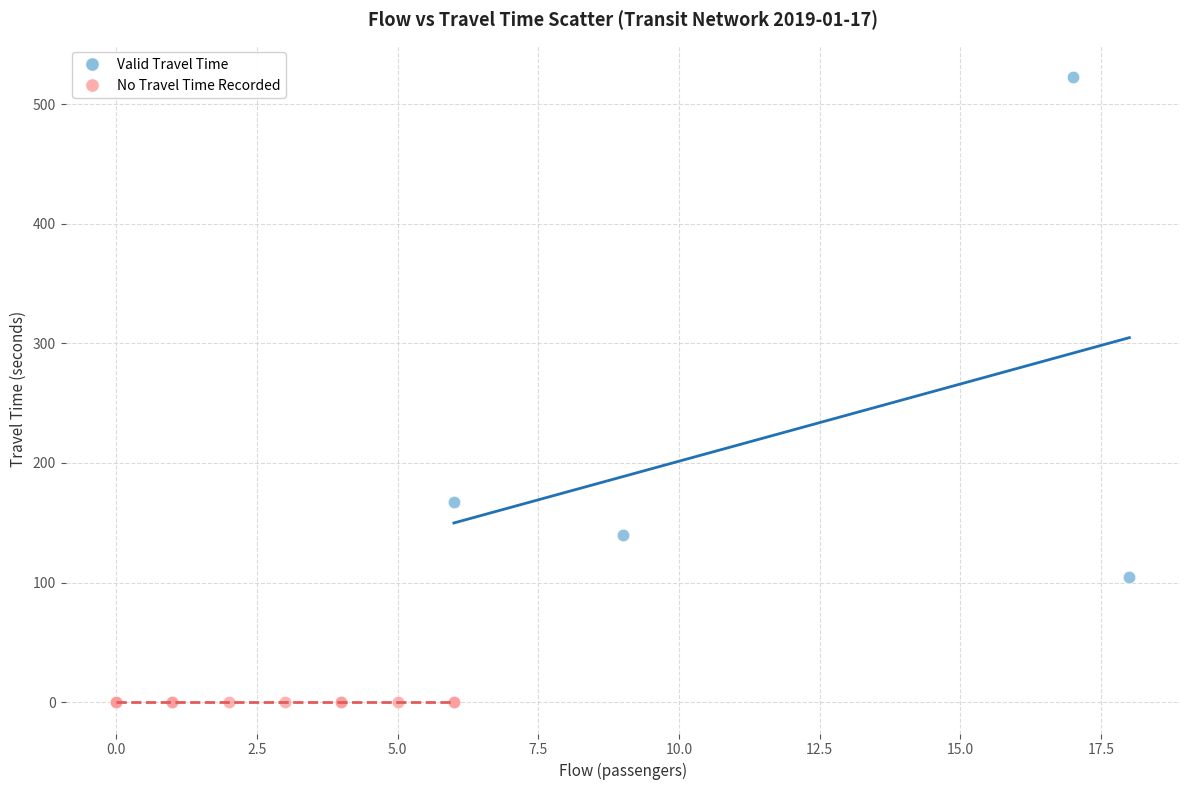

Which series contains the highest Y value?

Valid Travel Time